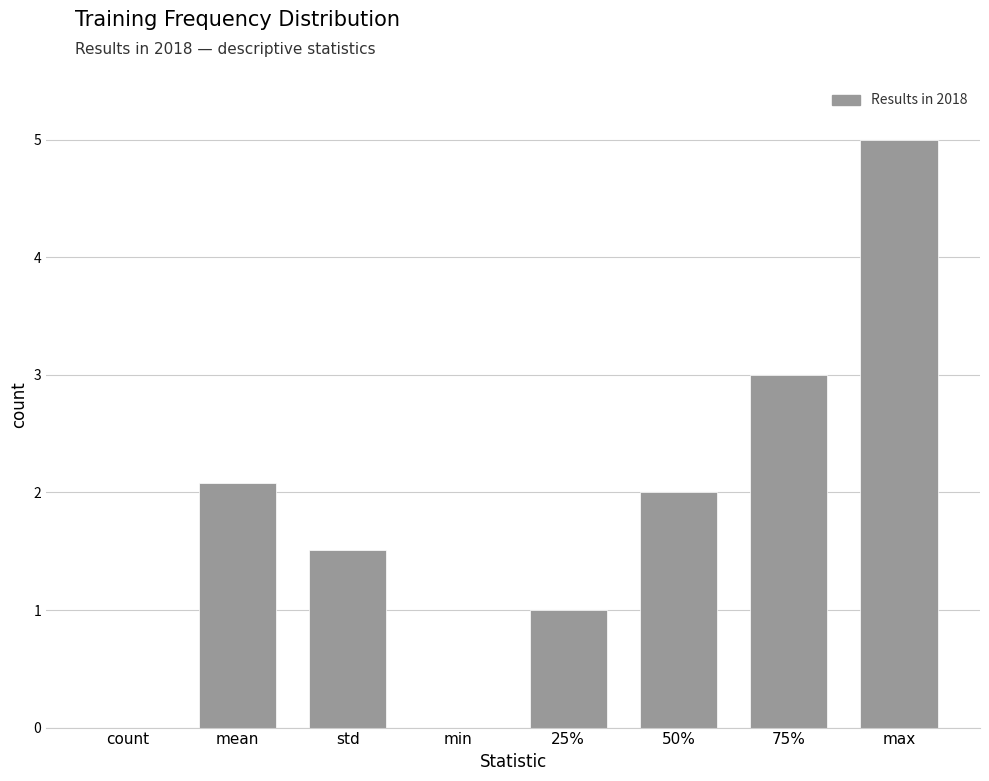

How many values are between 1 and 3?

5